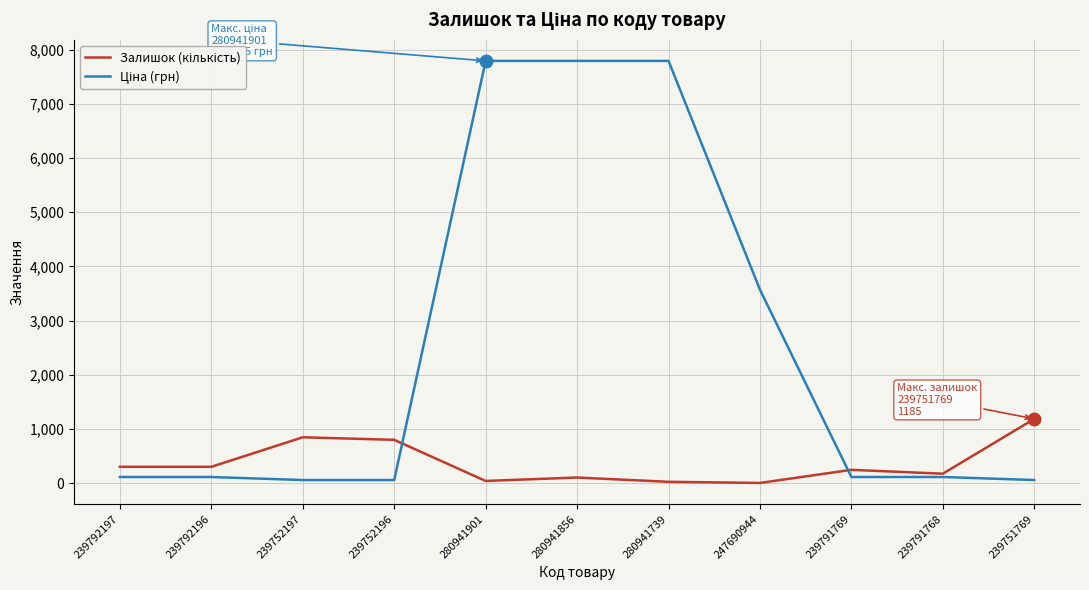

What is the difference between the second highest and second lowest values in the Ціна (грн) series?

7737.1